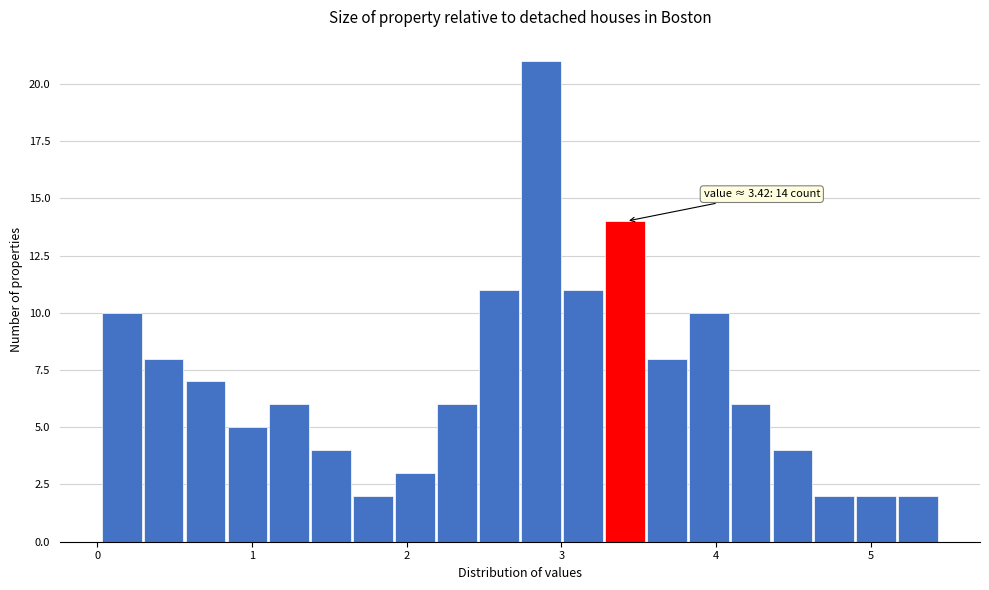

Read against the x-axis, roughly where is the centre of the tallest bar?

2.9